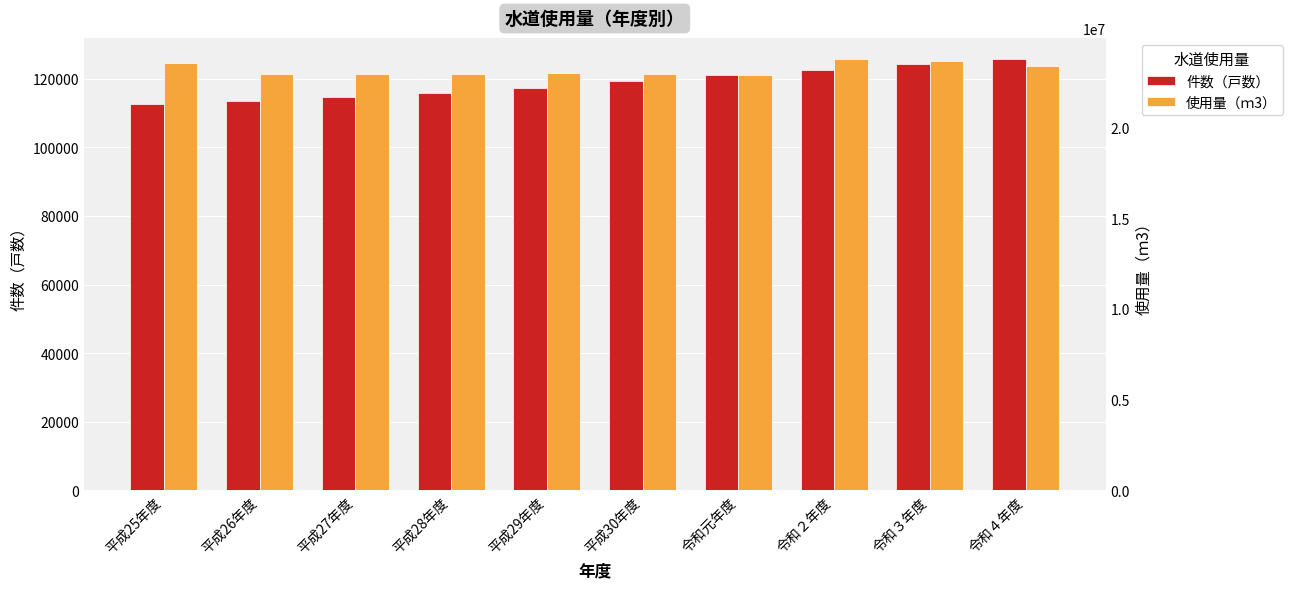

Reading left to right, list all the values displayed in this chart.

件数（戸数）: 平成25年度=112568	平成26年度=113436	平成27年度=114550	平成28年度=115812	平成29年度=117323	平成30年度=119231	令和元年度=121157	令和２年度=122626	令和３年度=124398	令和４年度=125614
使用量（ｍ3）: 平成25年度=23561313	平成26年度=22953074	平成27年度=22937811	平成28年度=22924966	平成29年度=22985058	平成30年度=22972894	令和元年度=22890152	令和２年度=23748006	令和３年度=23639209	令和４年度=23363883